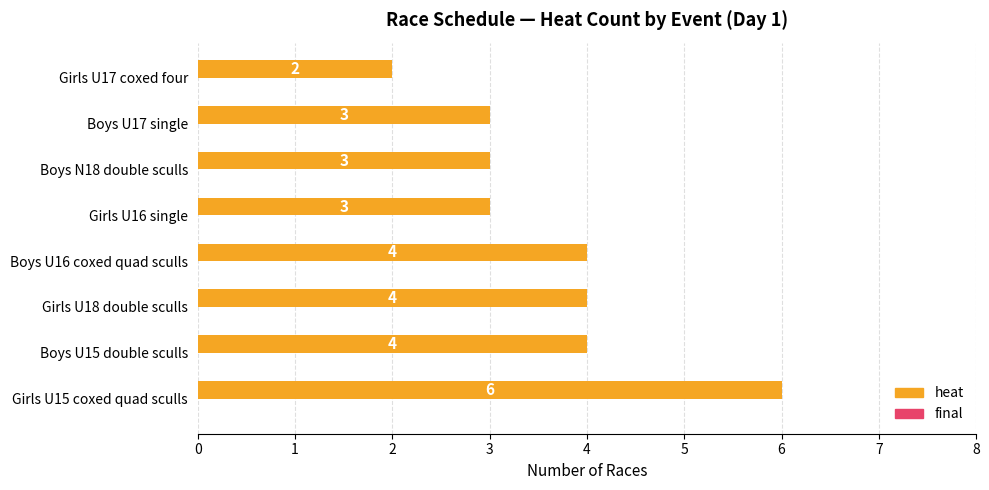

What is the smallest value displayed?

2